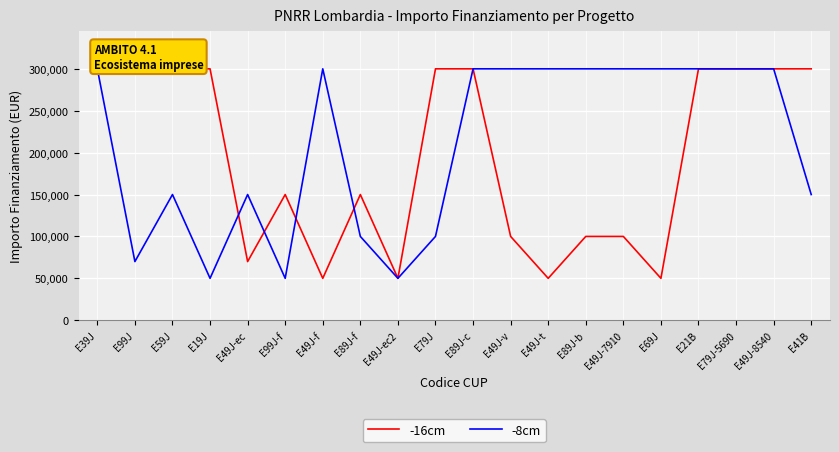

At which category does -16cm reach its first local peak?

E99J-f